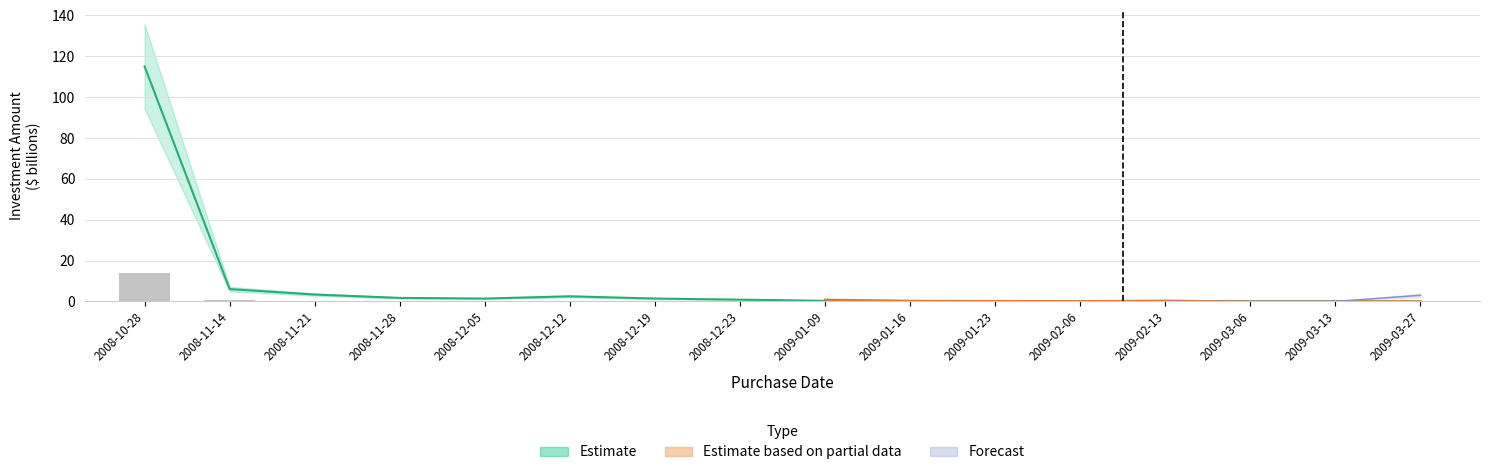

Where is Estimate nearest to the value 57?

2008-11-14